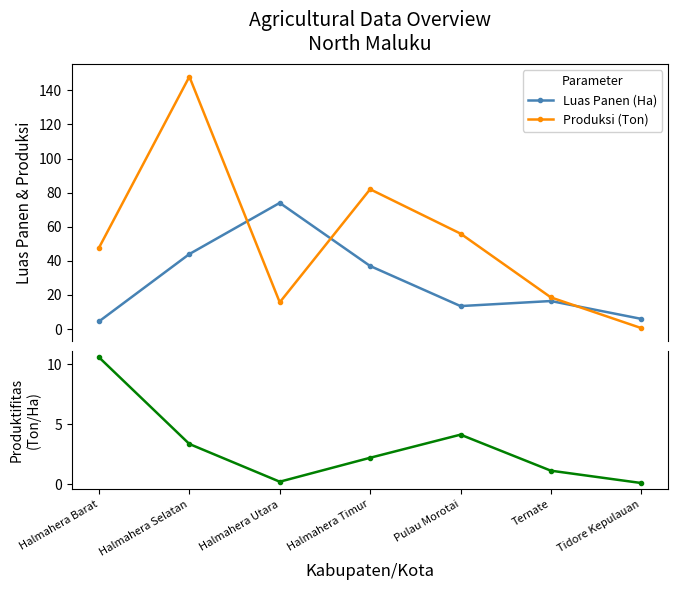

What is the sum of all Luas Panen (Ha) values?

195.5